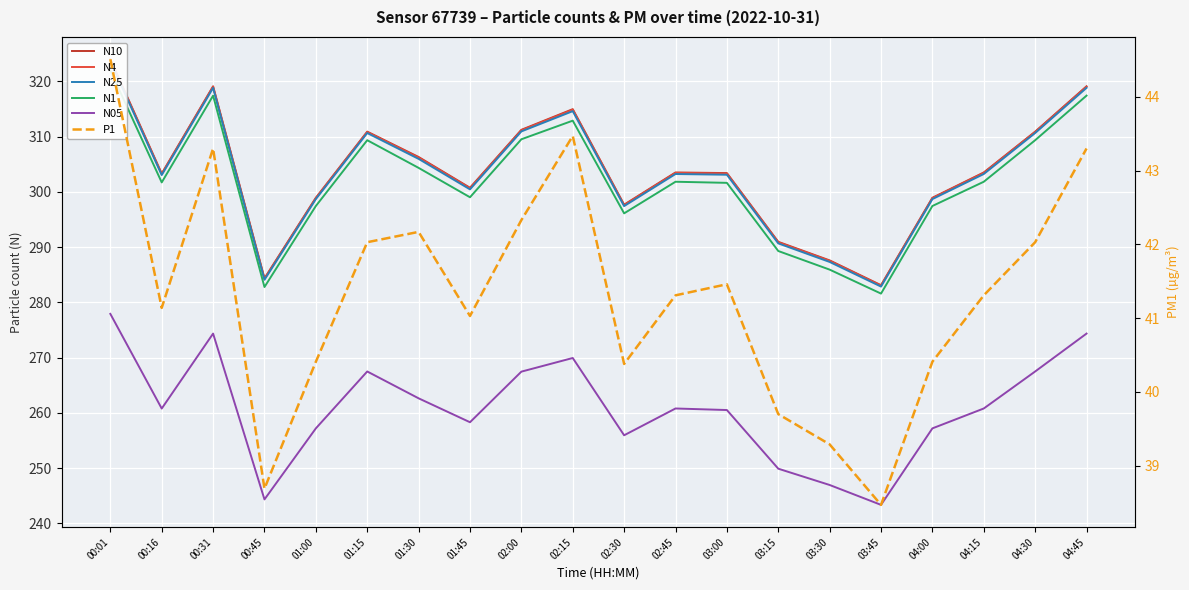

True or false: N10 and N4 intersect in this chart.

False